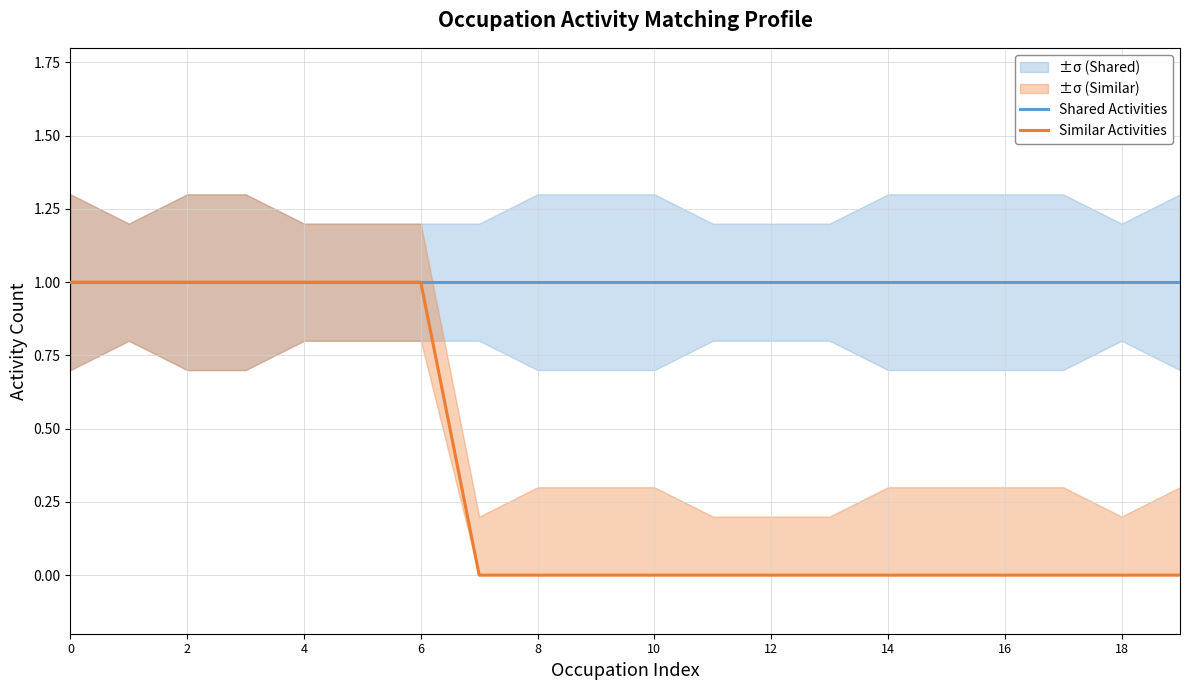

Is it true that Shared Activities equals 1 at 13?

True